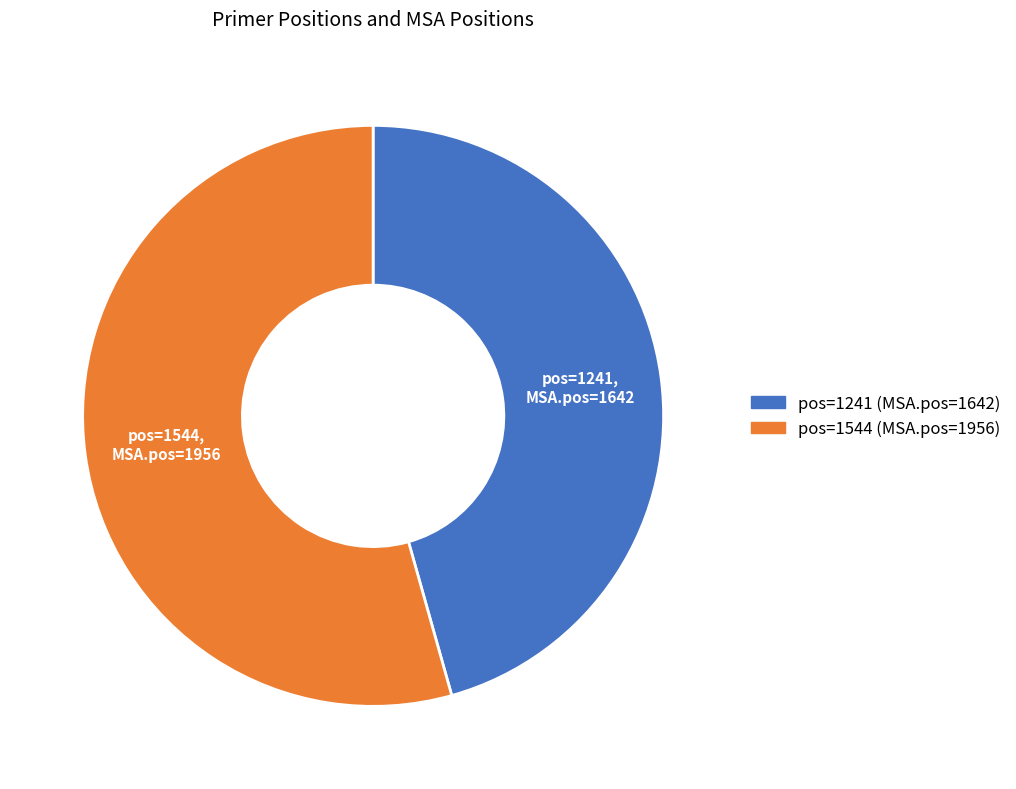

Does any single category account for the majority?

Yes